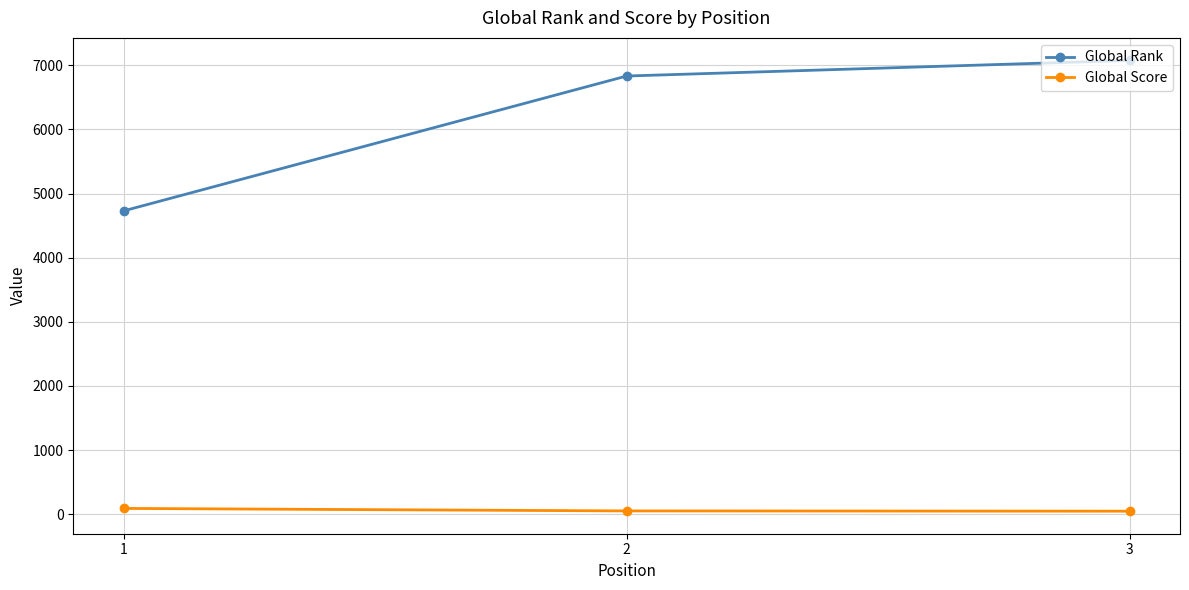

What is the average value of the Global Score series?

63